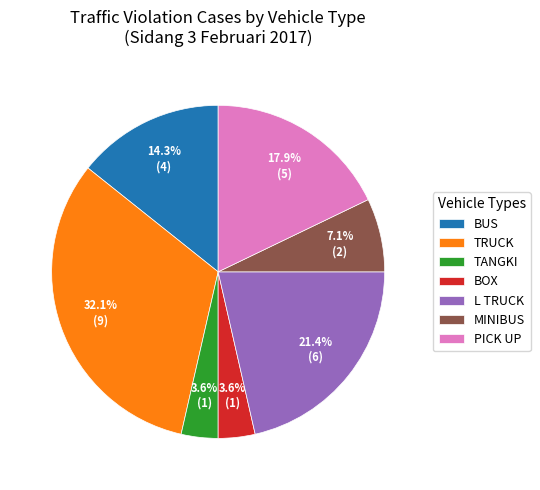

True or false: TANGKI accounts for 17% of the total.

False